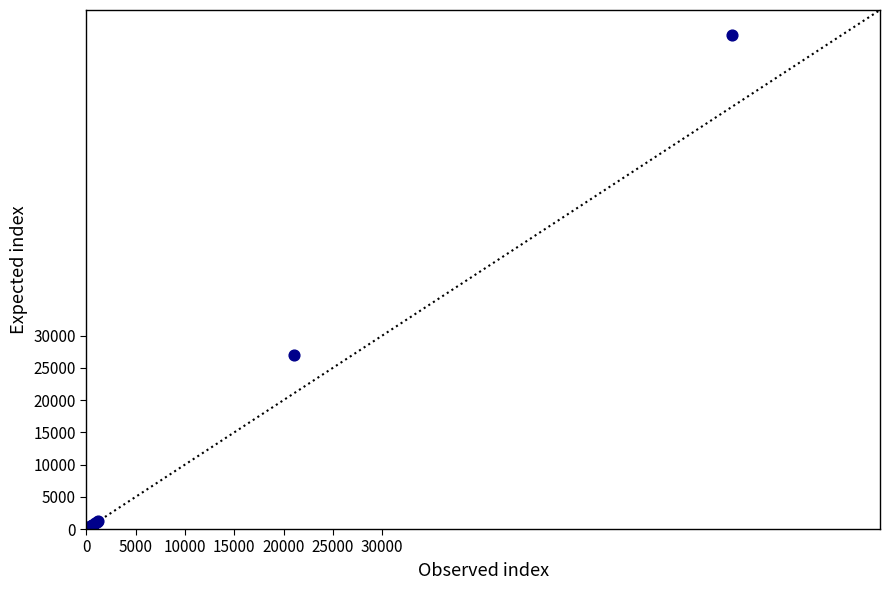

What Y value in the scatter plot is closest to 38365?

27051